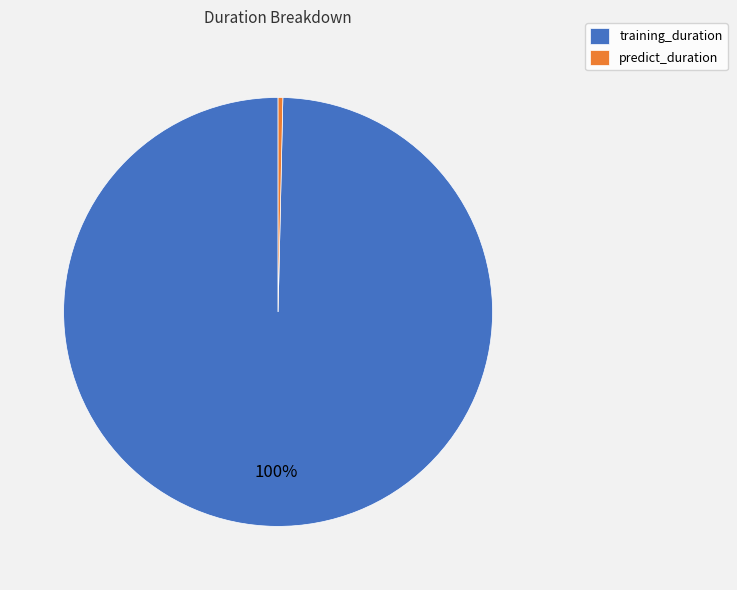

Which slice is the smallest?

predict_duration